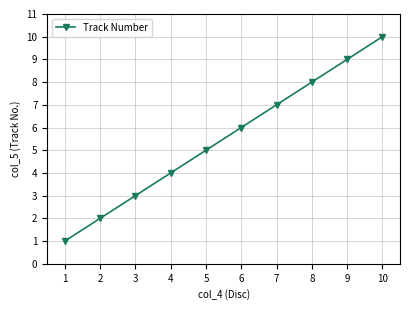

What is the ratio of the value at 1 to the value at 9?

0.1